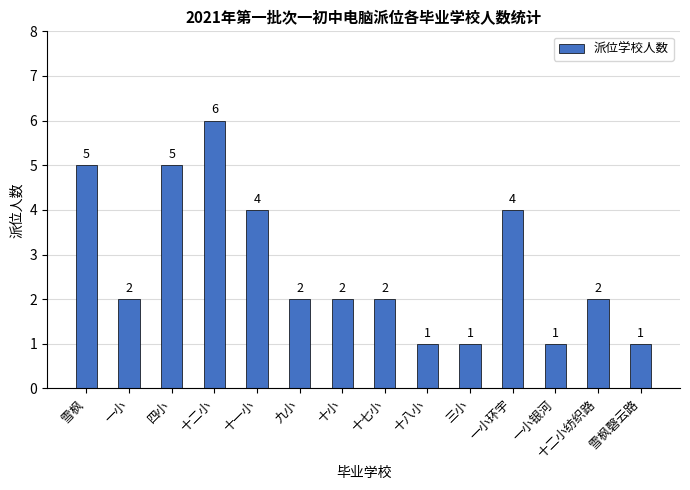

Which label corresponds to the largest value in the chart?

十二小